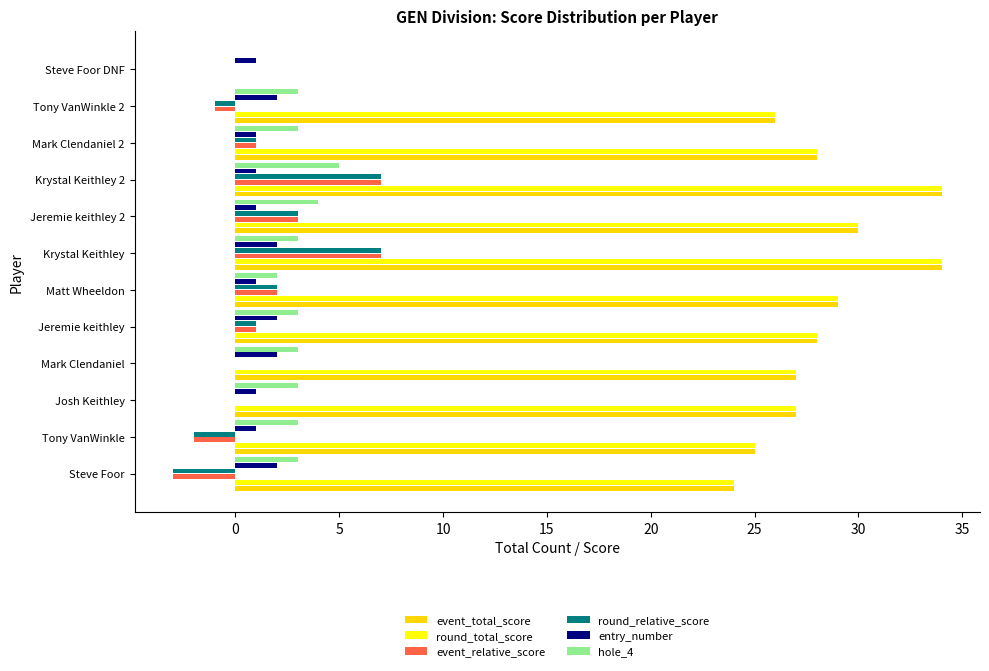

What is the sum of the event_relative_score values at Mark Clendaniel and Steve Foor?

-3